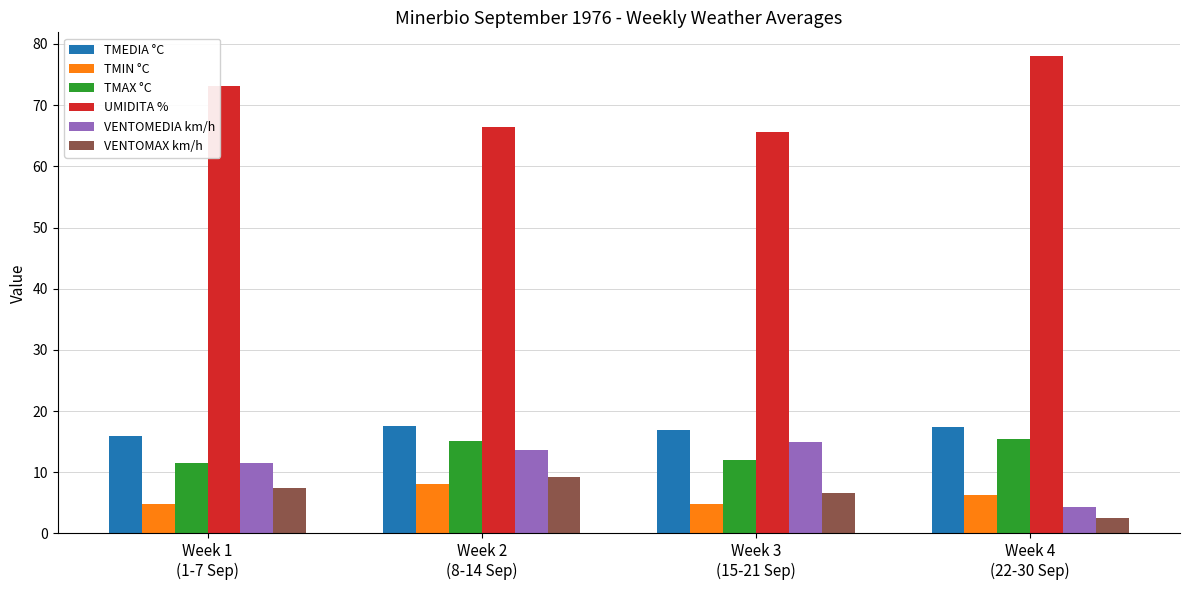

The value of VENTOMEDIA km/h at Week 3
(15-21 Sep) is 15.0. True or false?

True